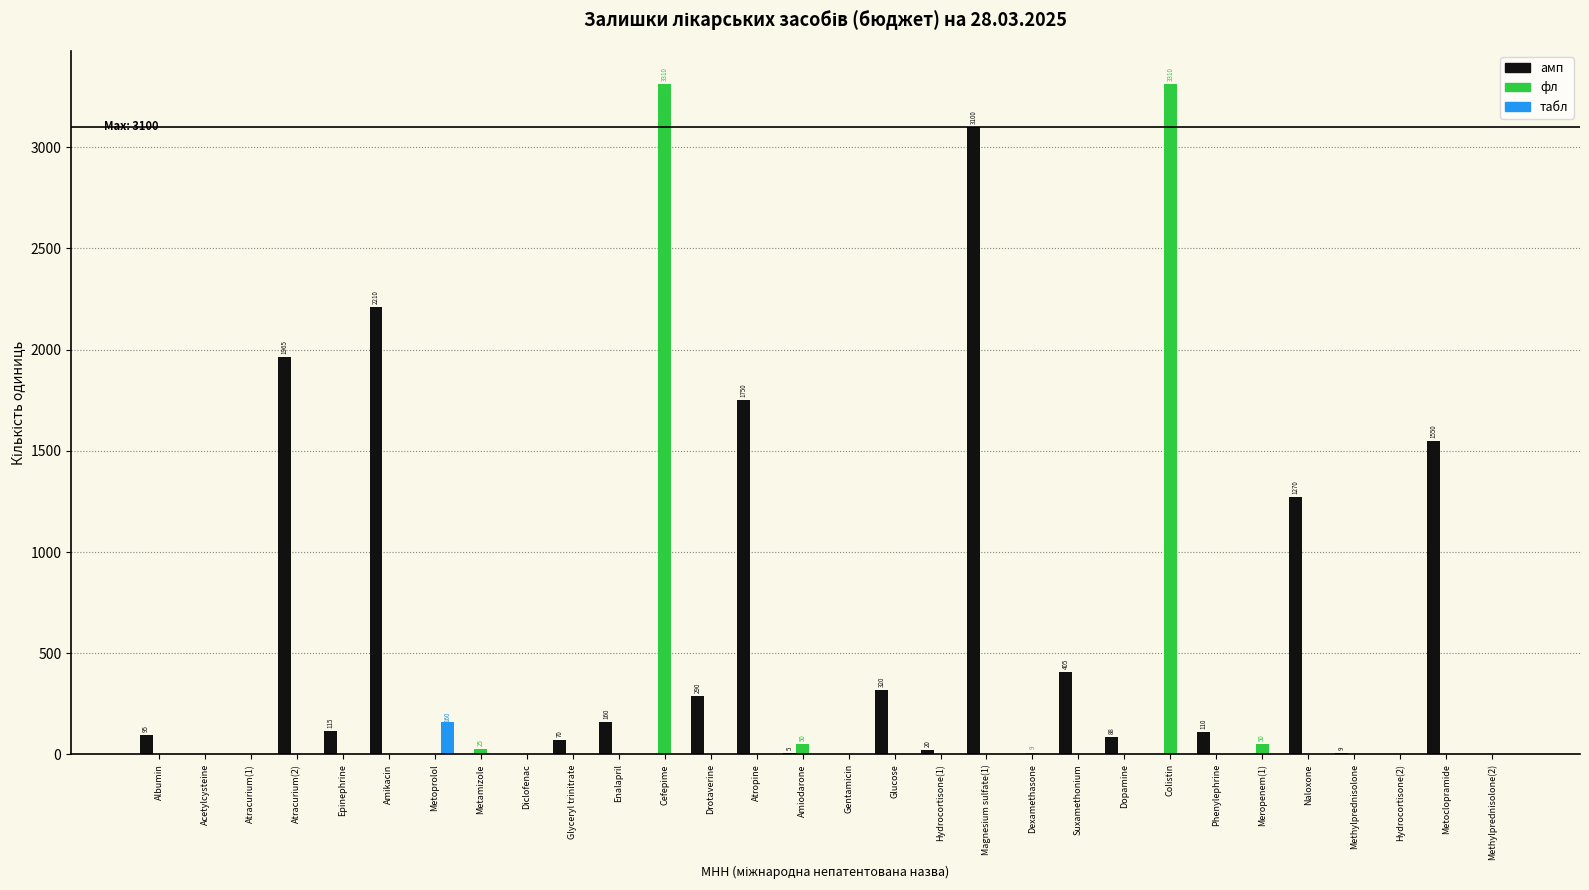

What is the greatest value displayed?

3310